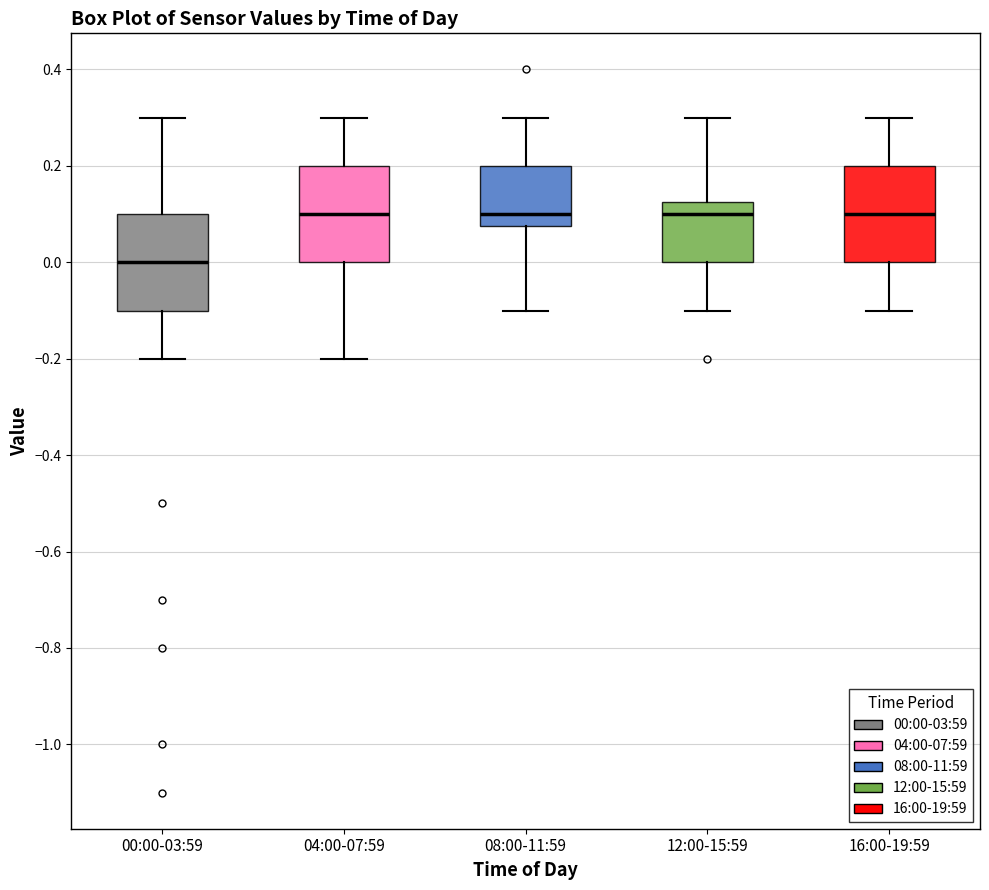

Where does the median line of the box for 16:00-19:59 sit on the y-axis? The values are not printed on the chart, so give them approximately, as read against the axis.

0.10